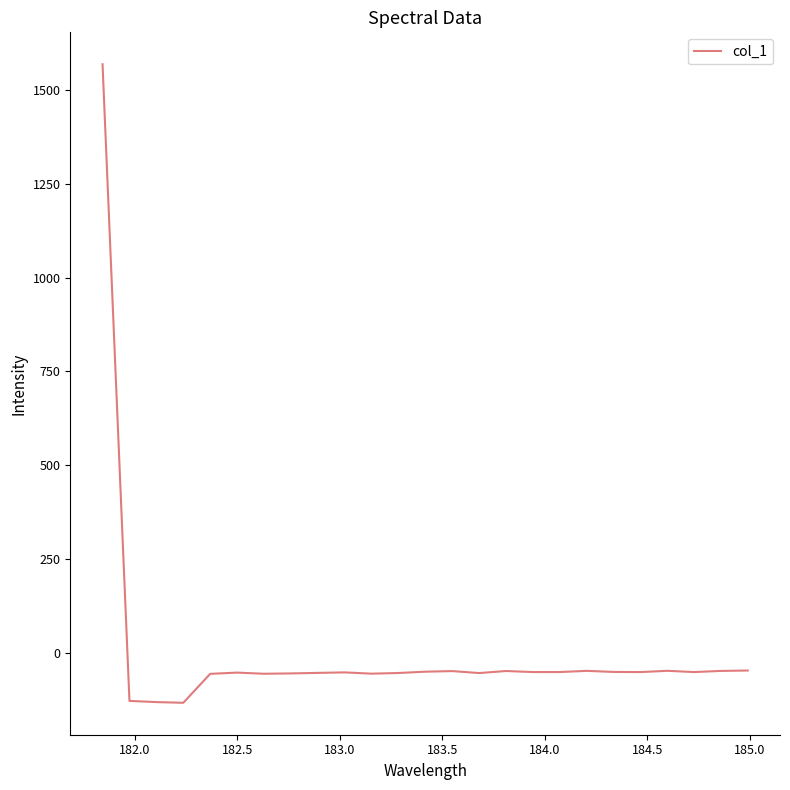

What is the greatest value displayed?

1567.6